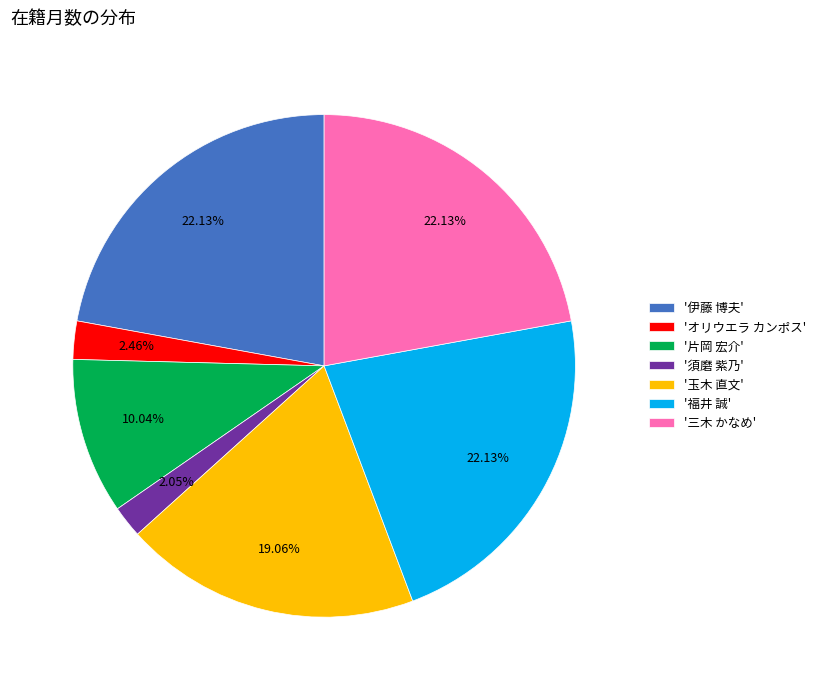

Combined, do 'オリウエラ カンポス' and '須磨 紫乃' account for over 50%?

No